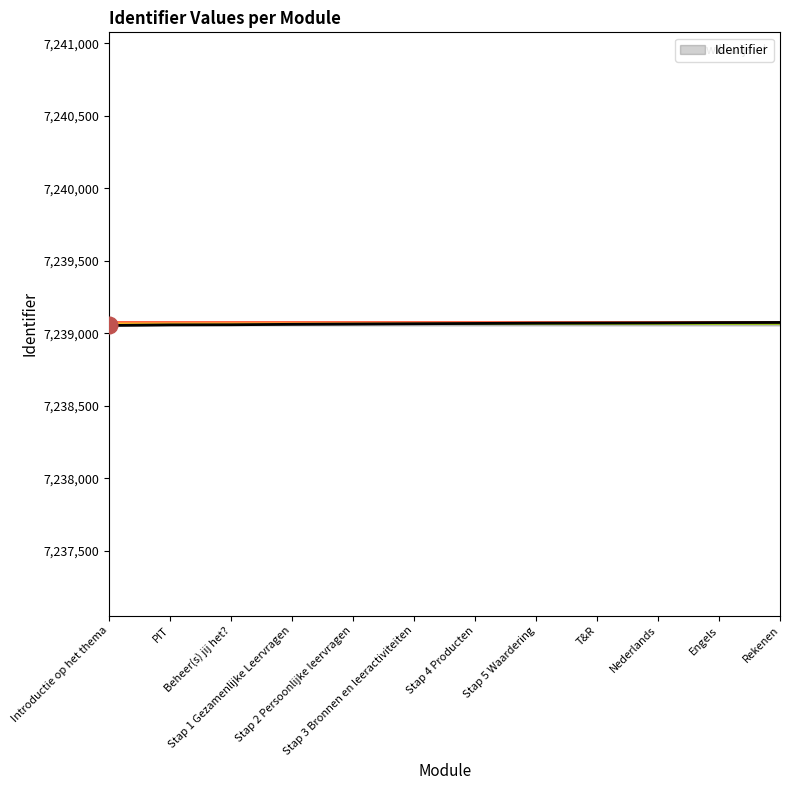

What is the minimum value shown in the chart?

7239054